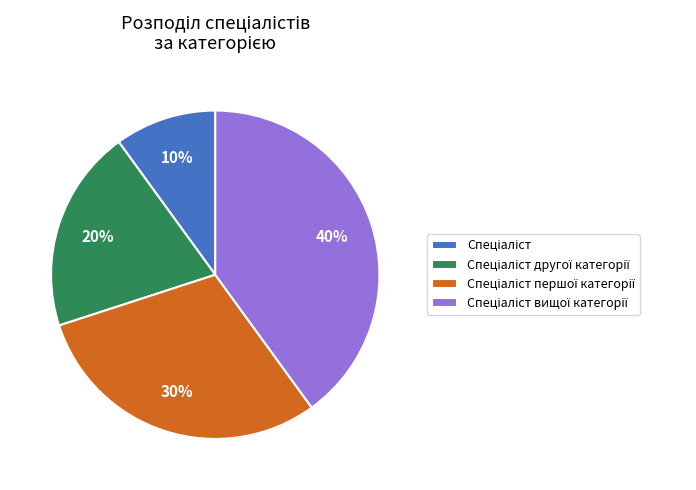

Is there any slice that represents more than half of the pie?

No